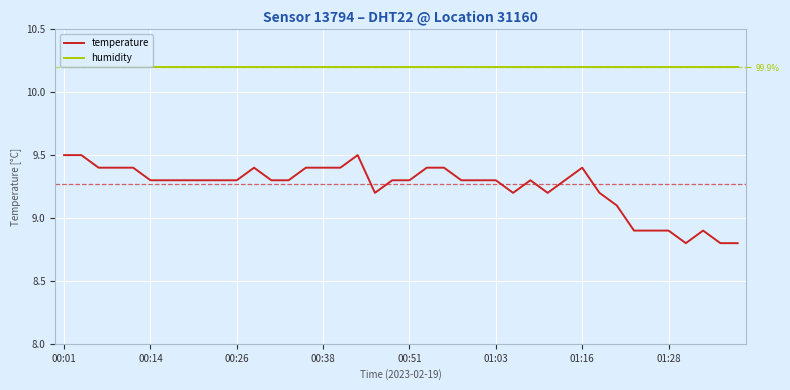

What is the sum of the temperature values at 19 and 15?

18.7